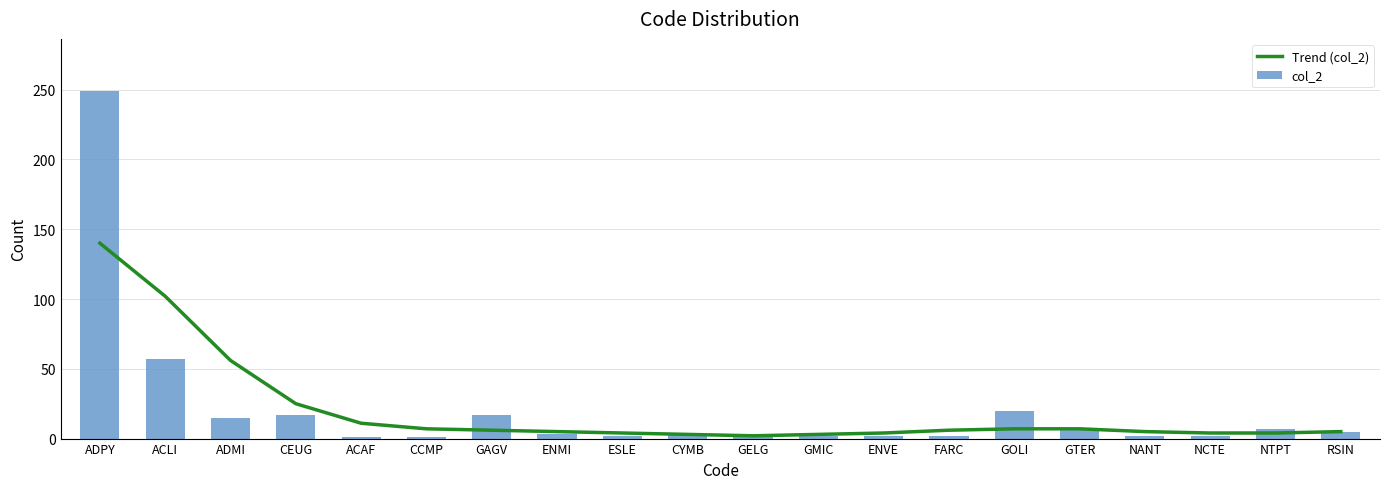

At how many categories does at least one series exceed 85?

2